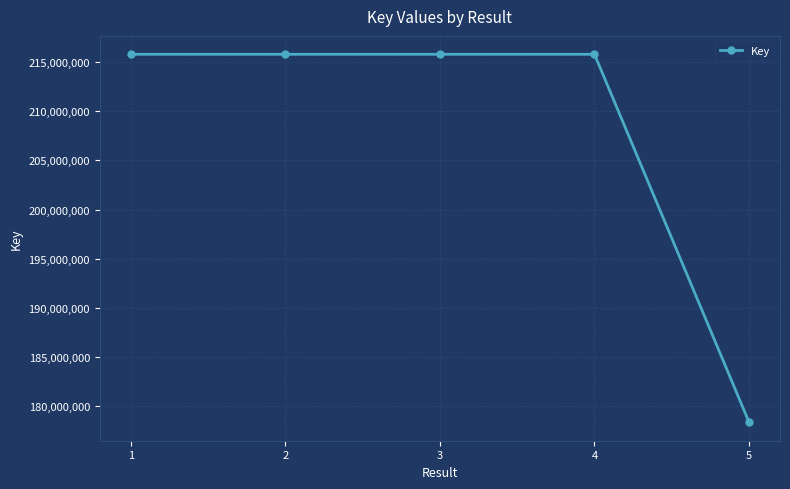

True or false: the data shows 353428445 at 1.

False